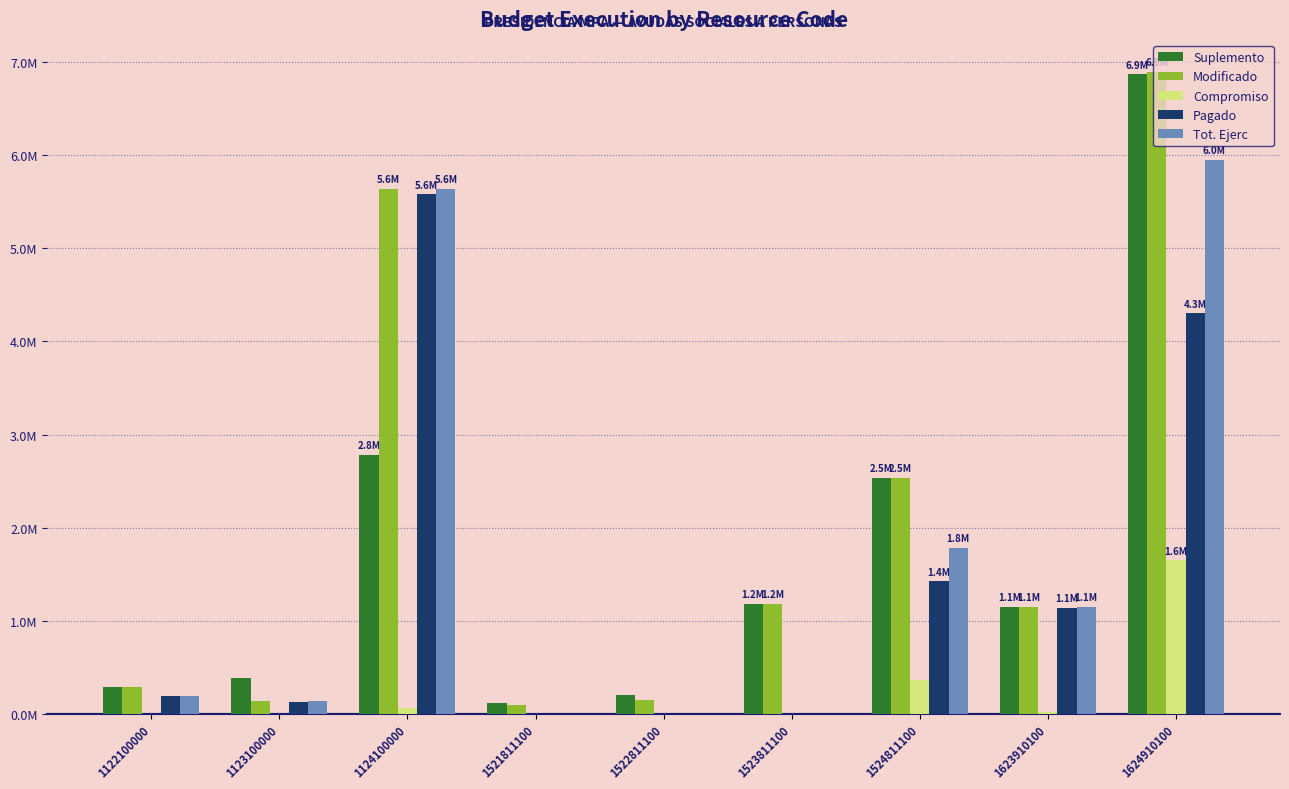

Reading right to left, list all the values displayed in this chart.

Suplemento: 6872040.0	1150000.0	2535641.5	1180612.1	200000.0	117700.2	2780000.0	380000.0	289433.6
Modificado: 6897140.0	1150000.0	2535641.5	1180612.1	144529.0	97338.4	5640000.0	136105.2	289433.6
Compromiso: 1648490.5	16494.4	360067.3	0.0	0.0	0.0	59489.4	894.8	0.0
Pagado: 4303649.5	1133505.6	1420432.7	0.0	0.0	0.0	5580510.6	129105.2	191959.6
Tot. Ejerc: 5952140.0	1150000.0	1780500.0	0.0	0.0	0.0	5640000.0	130000.0	191959.6